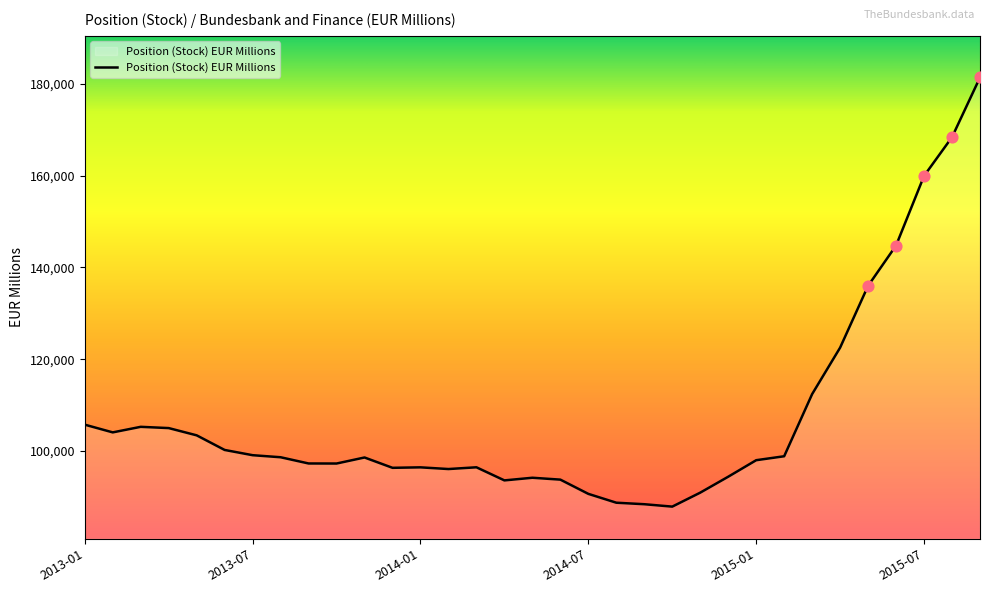

What is the greatest value displayed?

181457